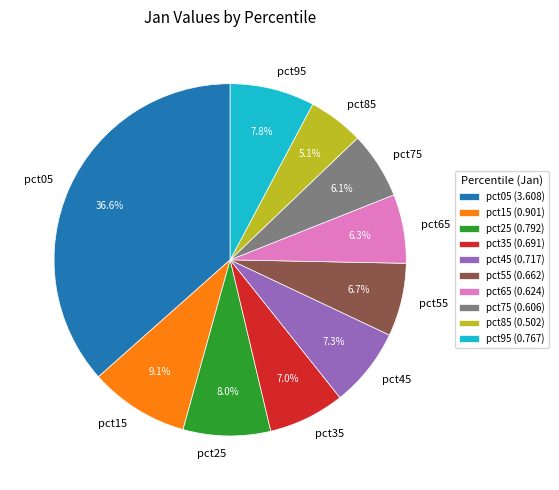

Combined, do pct75 and pct95 account for over 50%?

No